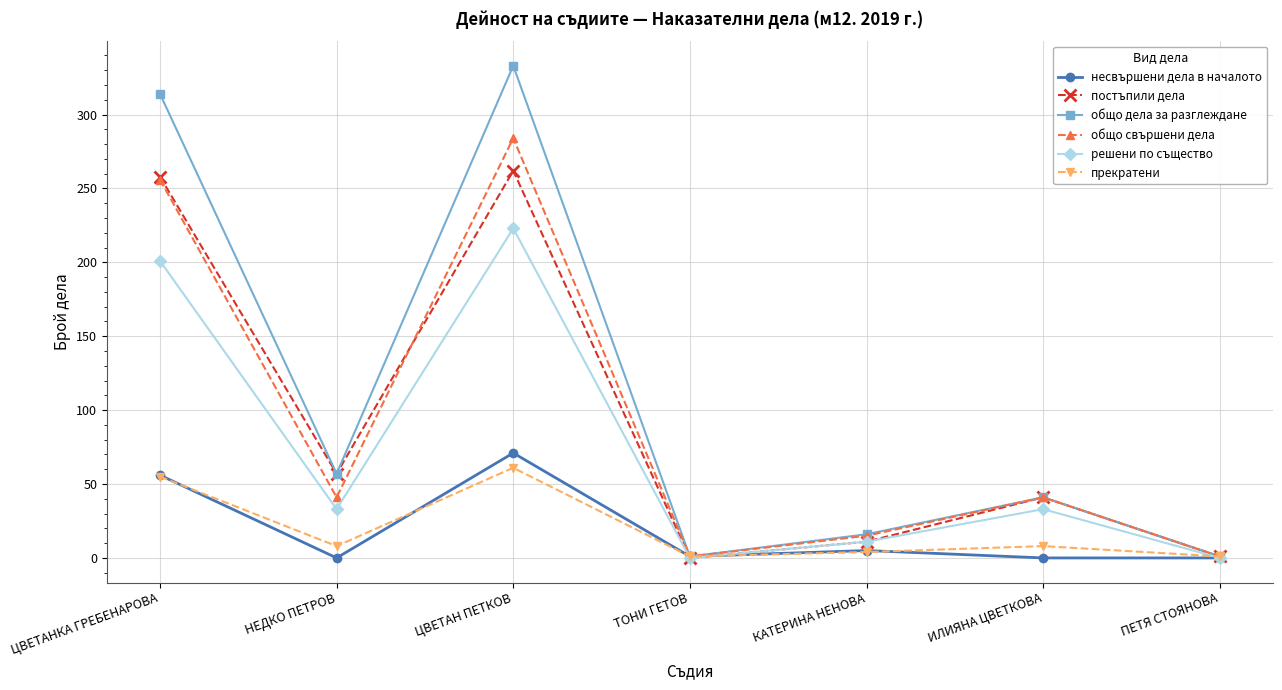

What is the highest value of the прекратени series?

61